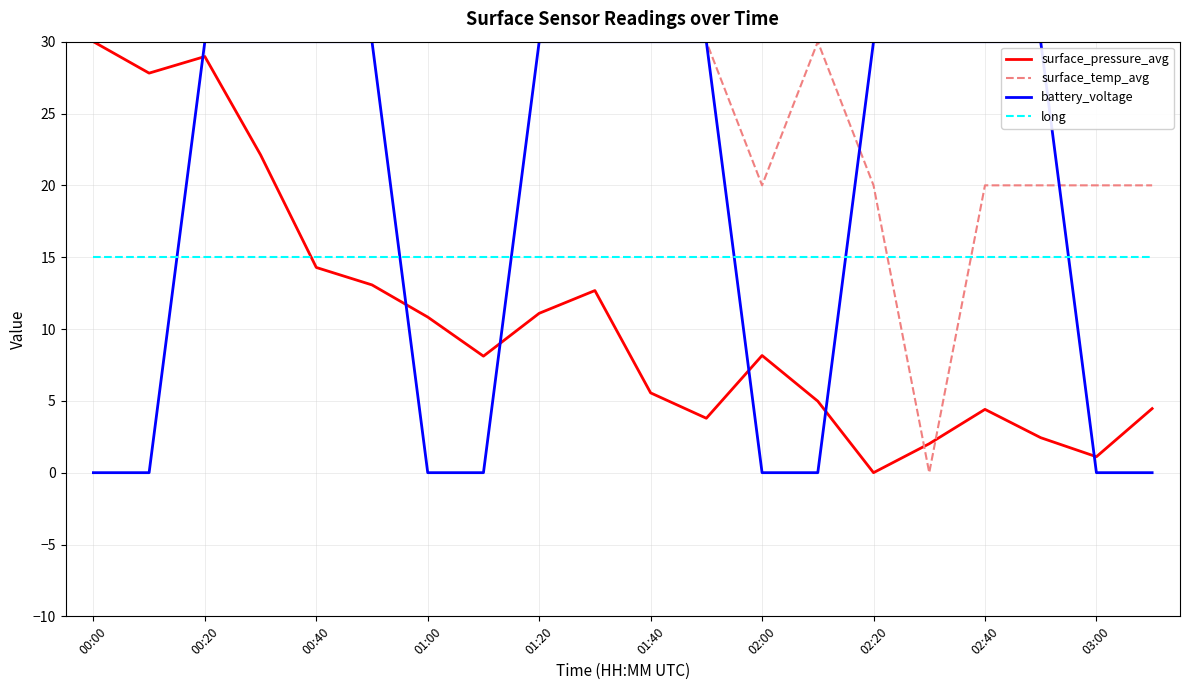

Which series has the largest total across all categories?

surface_temp_avg